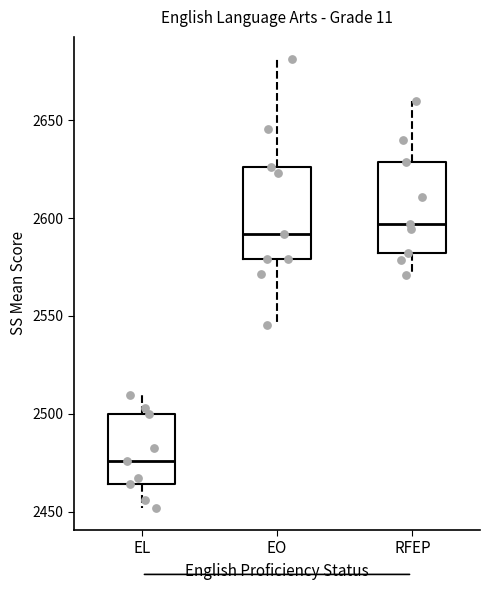

Where does the upper whisker of the box for EO end on the y-axis? The values are not printed on the chart, so give them approximately, as read against the axis.

2680